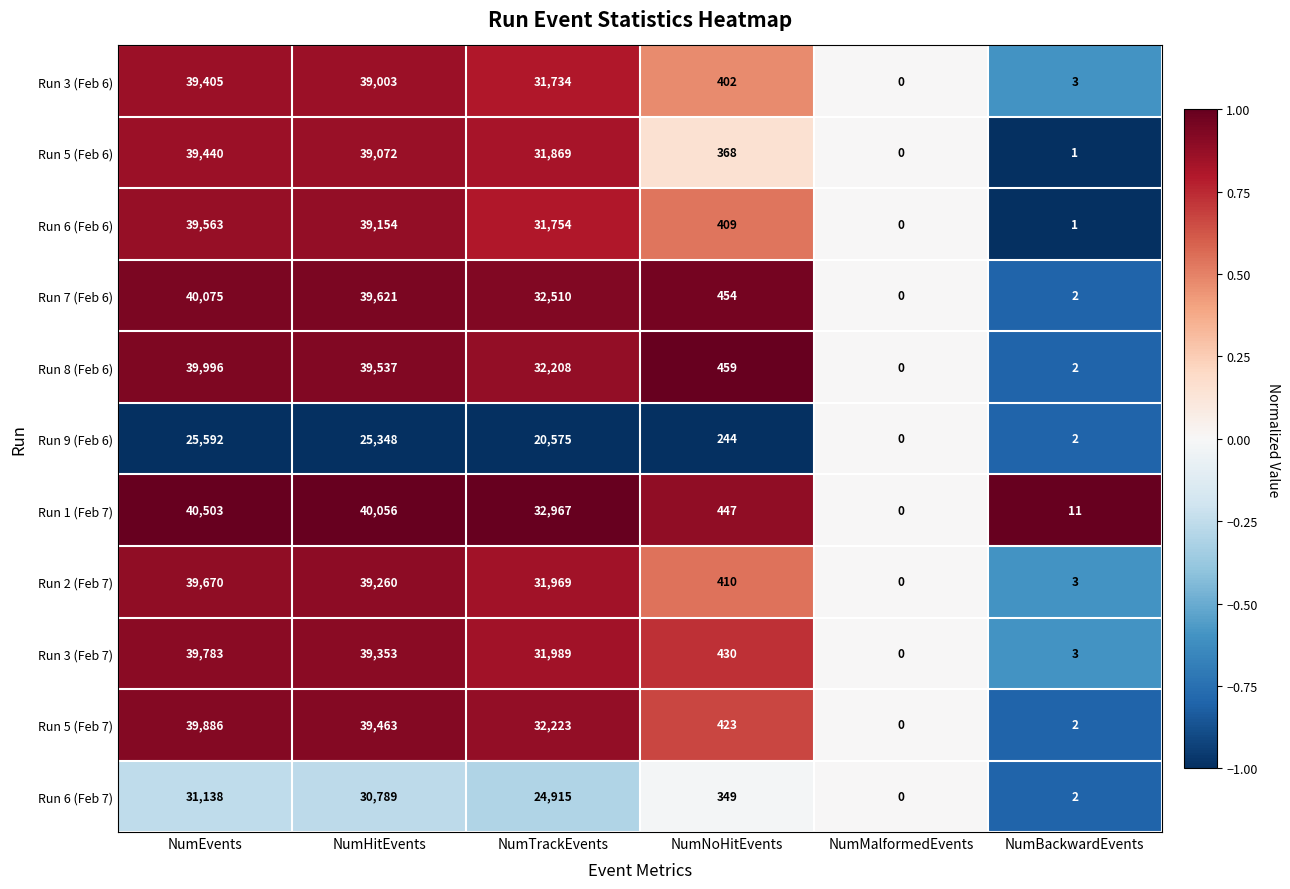

Where is Run 5 (Feb 6) nearest to the value 19720?

NumTrackEvents